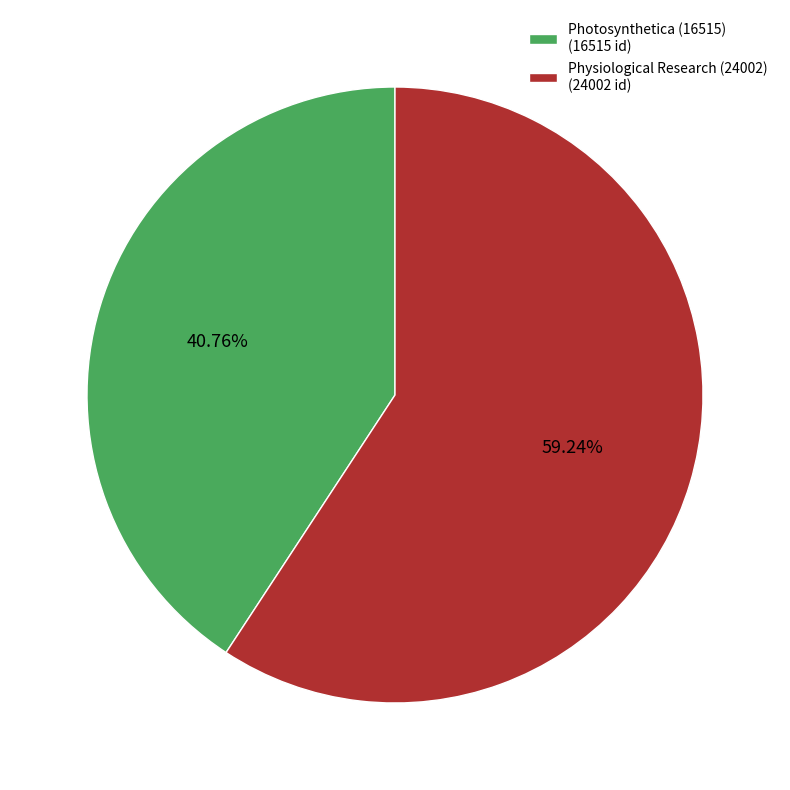

To the nearest percent, what is the average slice percentage?

50%